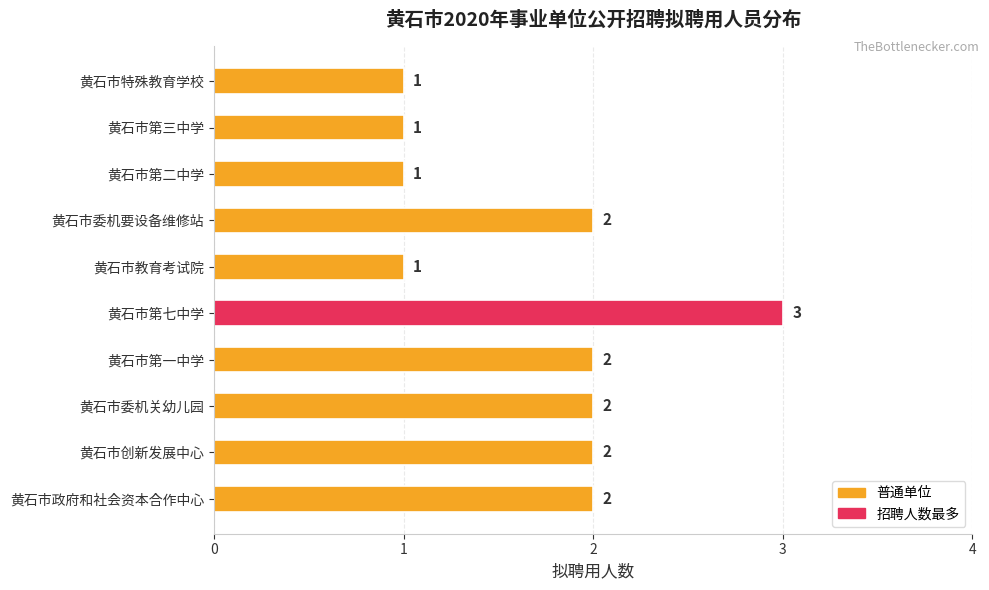

Are the bars horizontal?

Yes